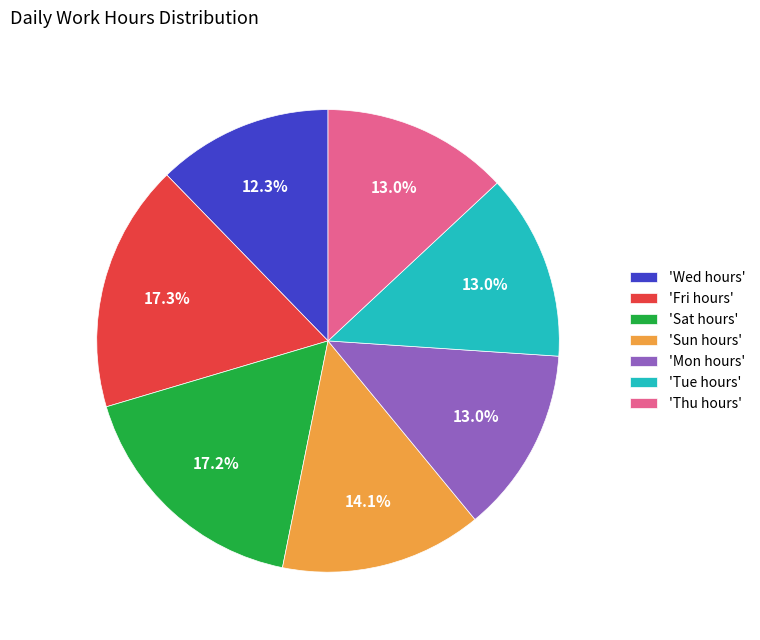

How many slices are in this pie chart?

7